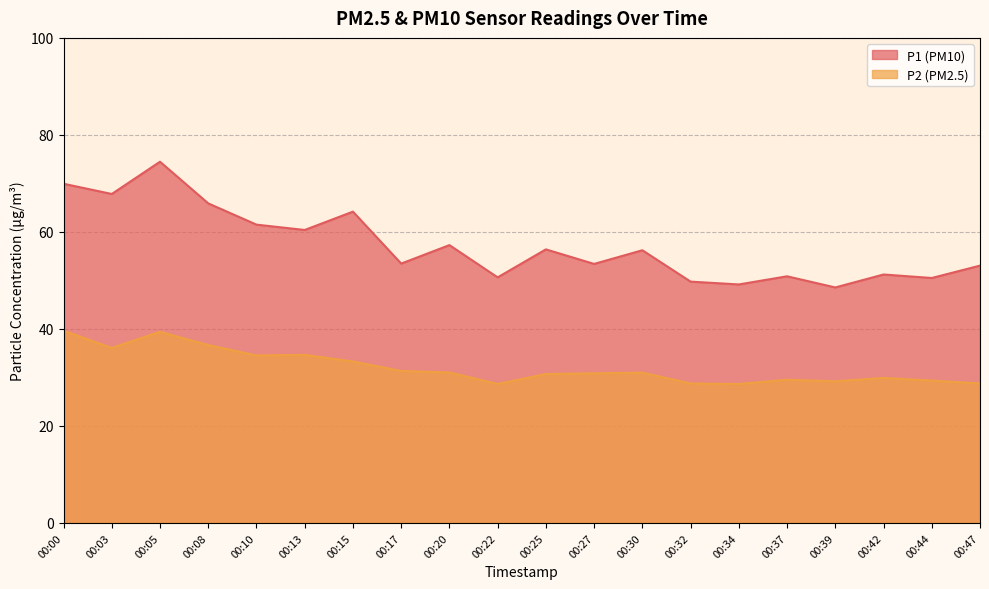

Which series has the largest total across all categories?

P1 (PM10)